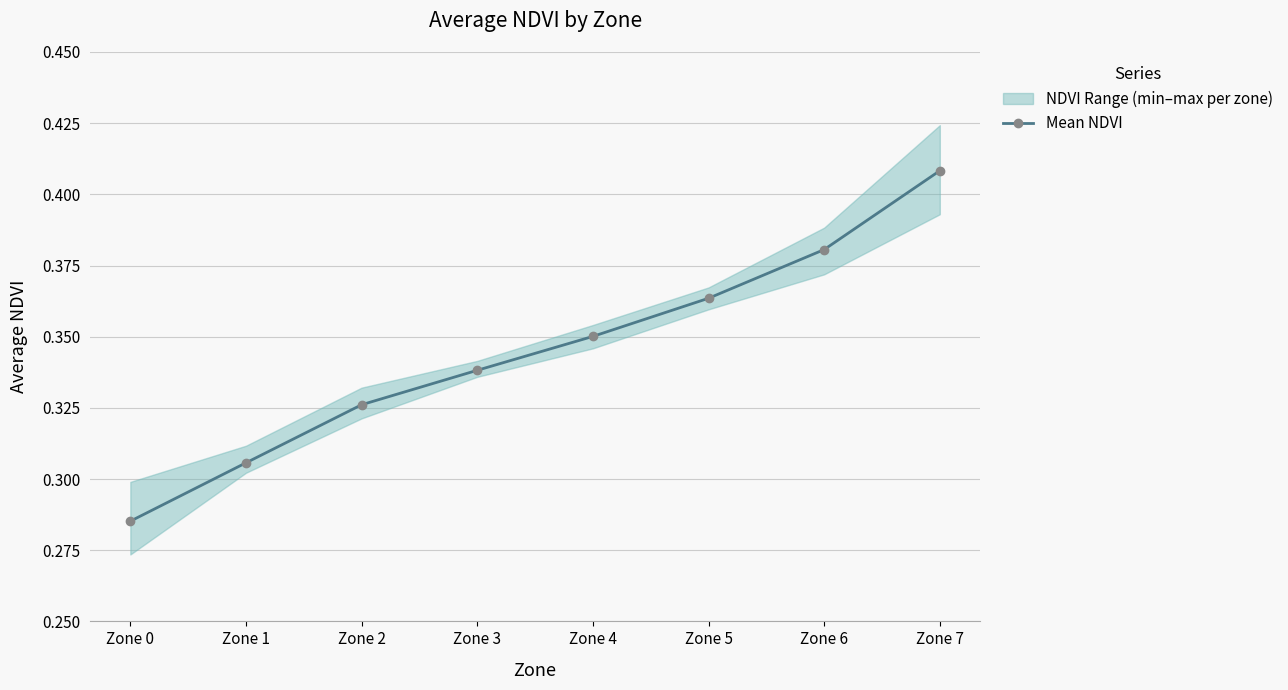

Rank the categories by value from lowest to highest.

Zone 0, Zone 1, Zone 2, Zone 3, Zone 4, Zone 5, Zone 6, Zone 7